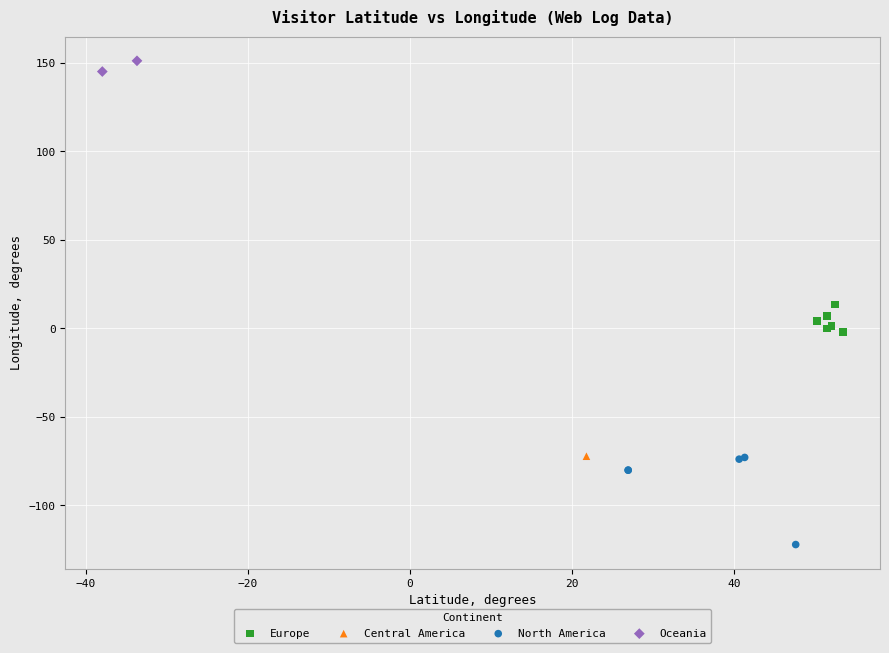

What are all the series names shown in the legend?

Europe, Central America, North America, Oceania